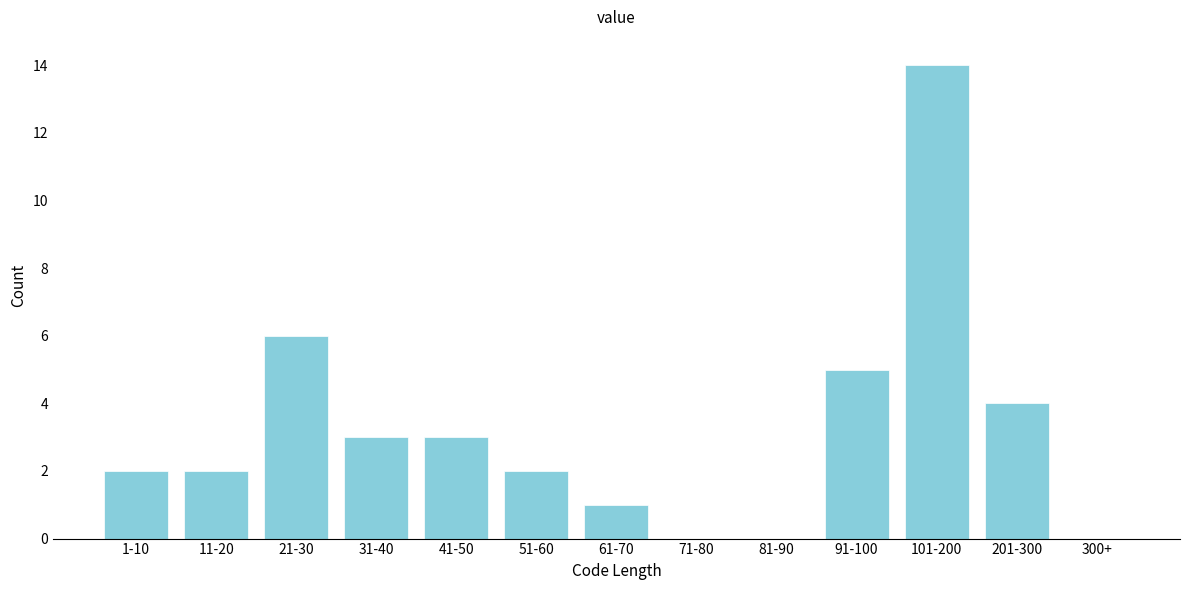

Reading left to right, list all the values displayed in this chart.

1-10=2	11-20=2	21-30=6	31-40=3	41-50=3	51-60=2	61-70=1	71-80=0	81-90=0	91-100=5	101-200=14	201-300=4	300+=0